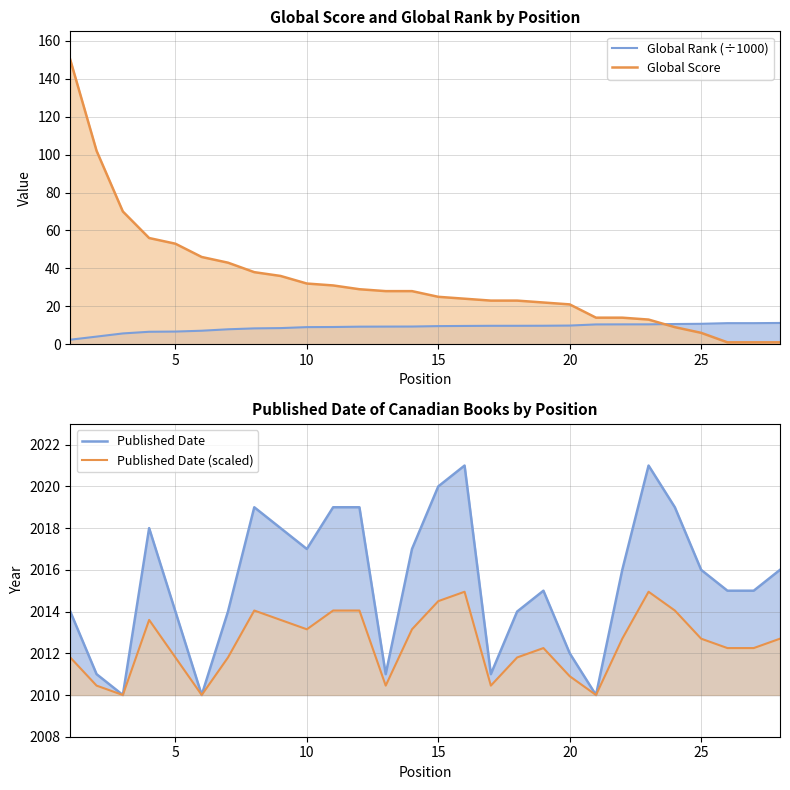

True or false: Published Date (scaled) and Global Rank (÷1000) intersect in this chart.

False